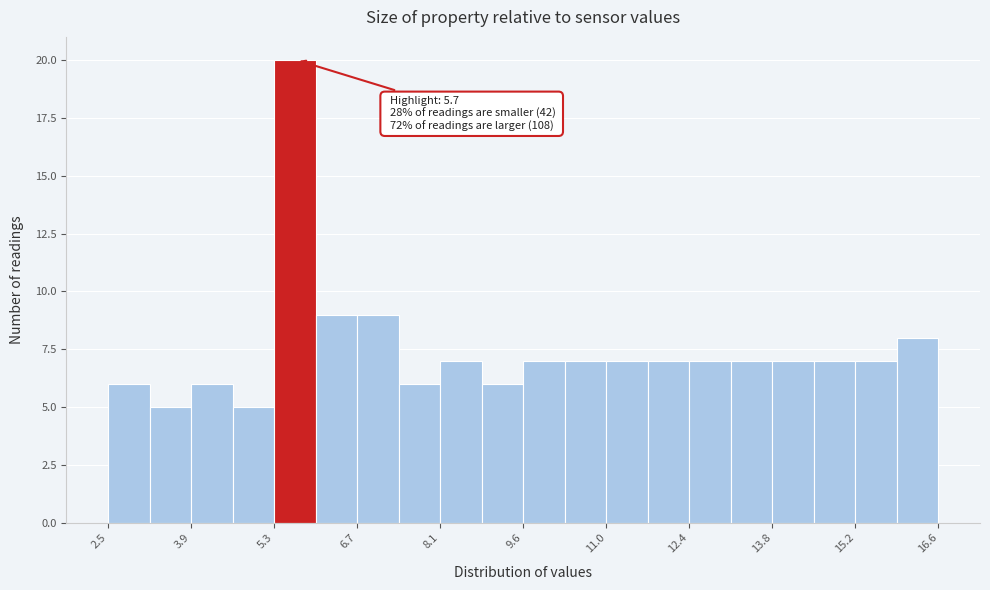

Read against the x-axis, roughly where is the centre of the tallest bar?

5.6